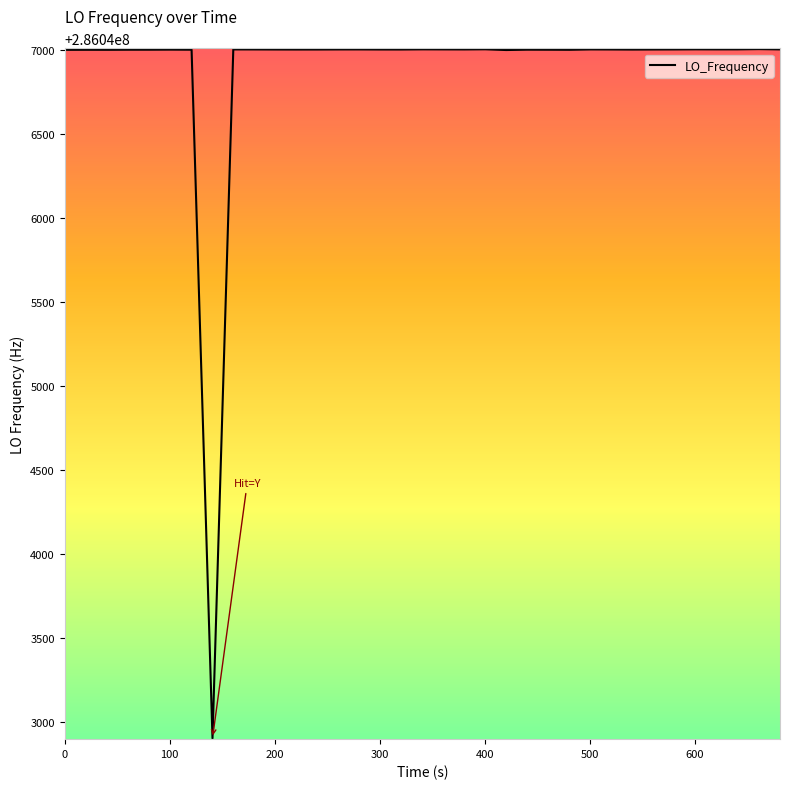

Is this an area chart (filled region under the line)?

No